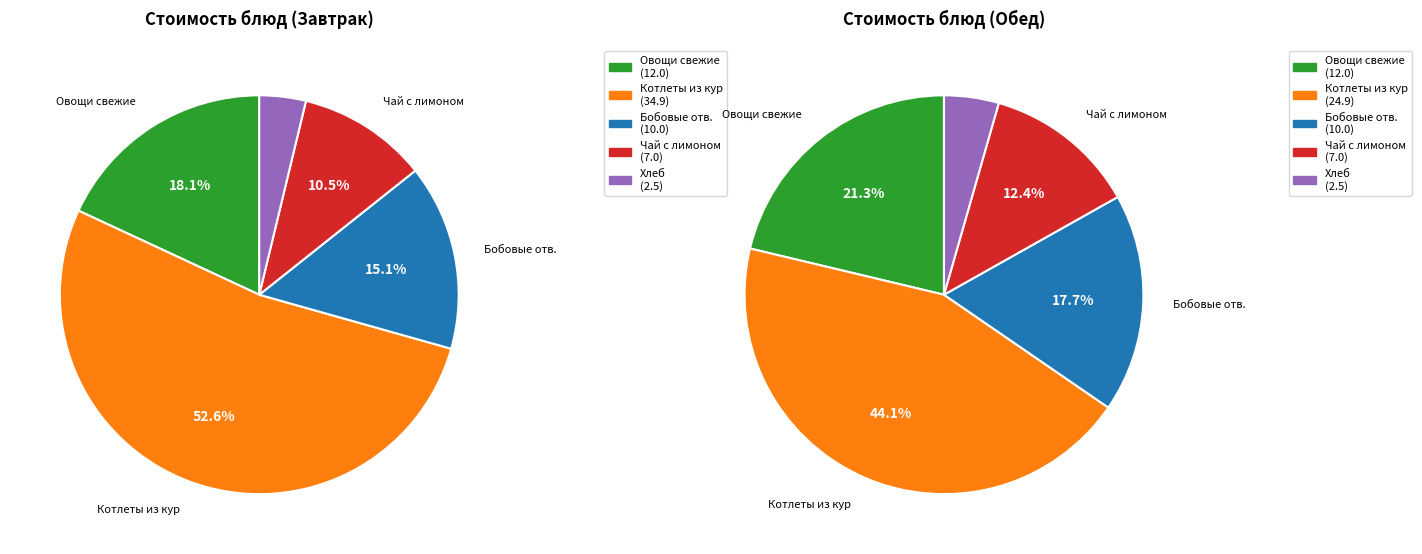

Count the number of slices in the pie.

5